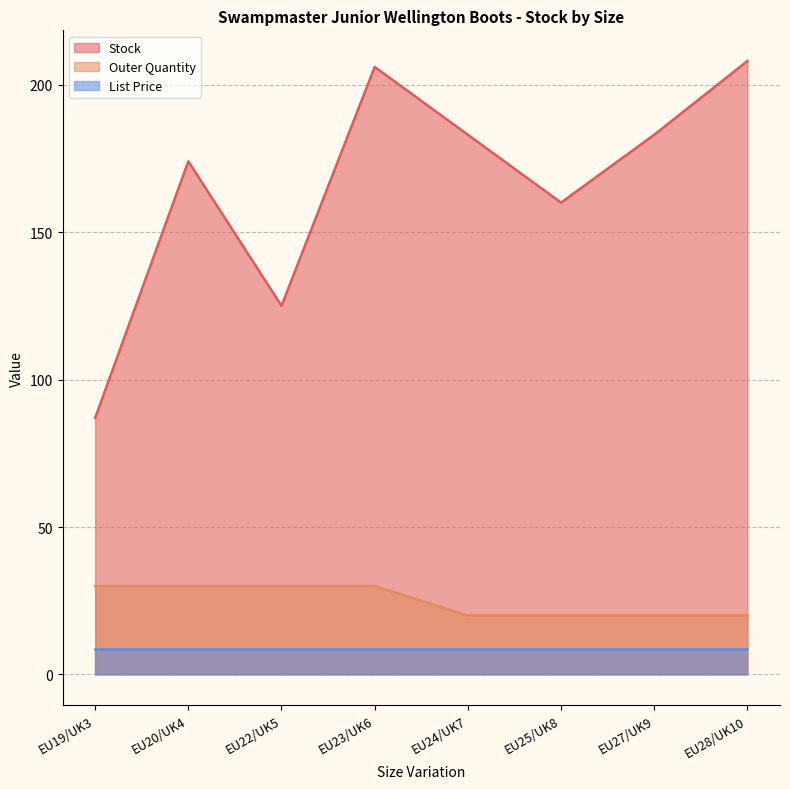

How many categories are shown in the chart?

8